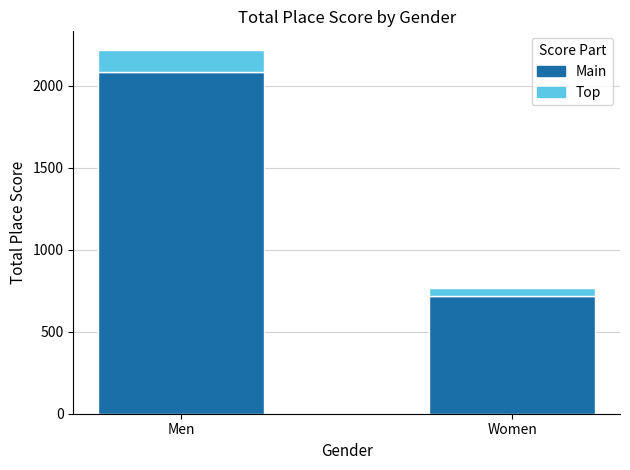

What is the label of the 2nd bar from the right?

Men